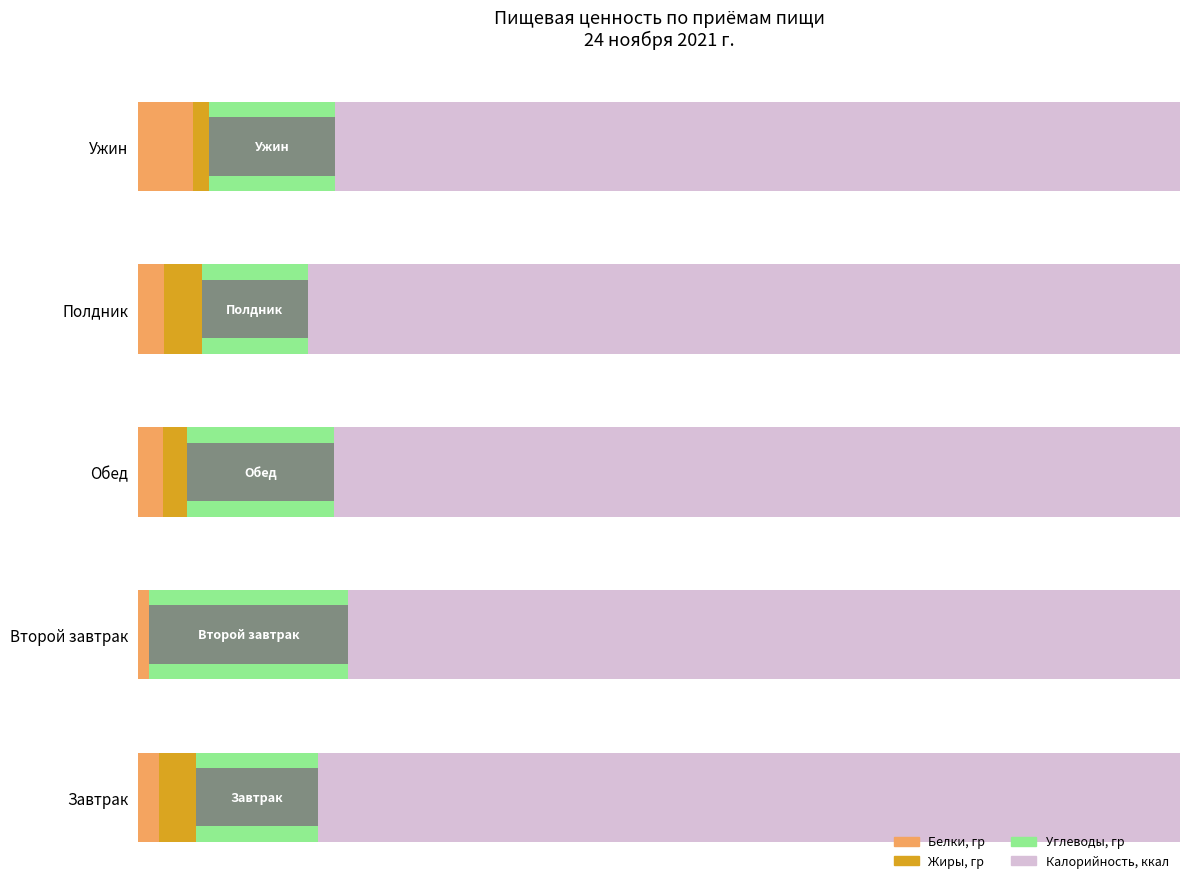

Which series has the largest range (max minus min)?

Углеводы, гр